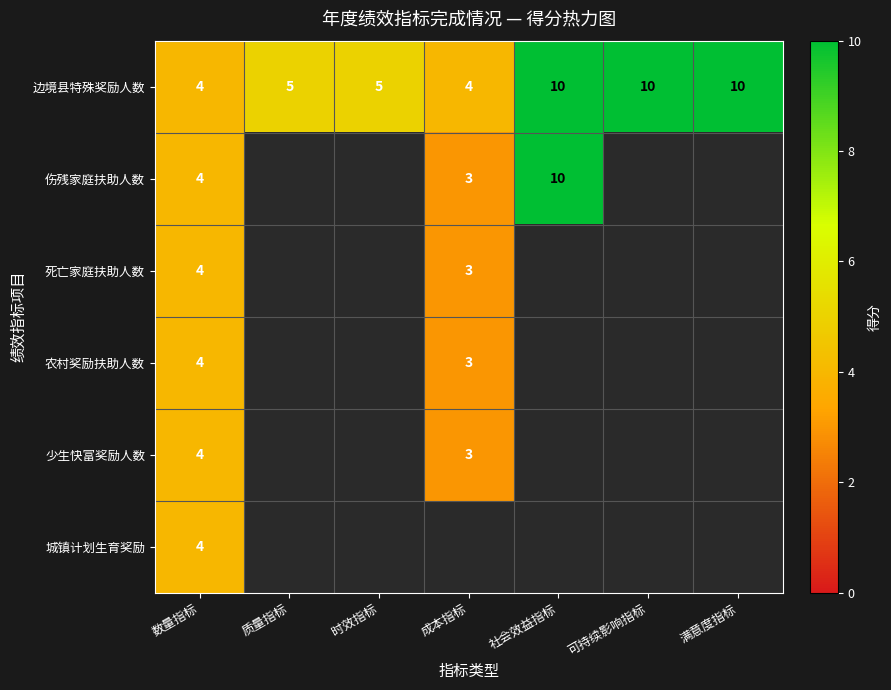

What is the approximate value of 边境县特殊奖励人数 at 质量指标?

5